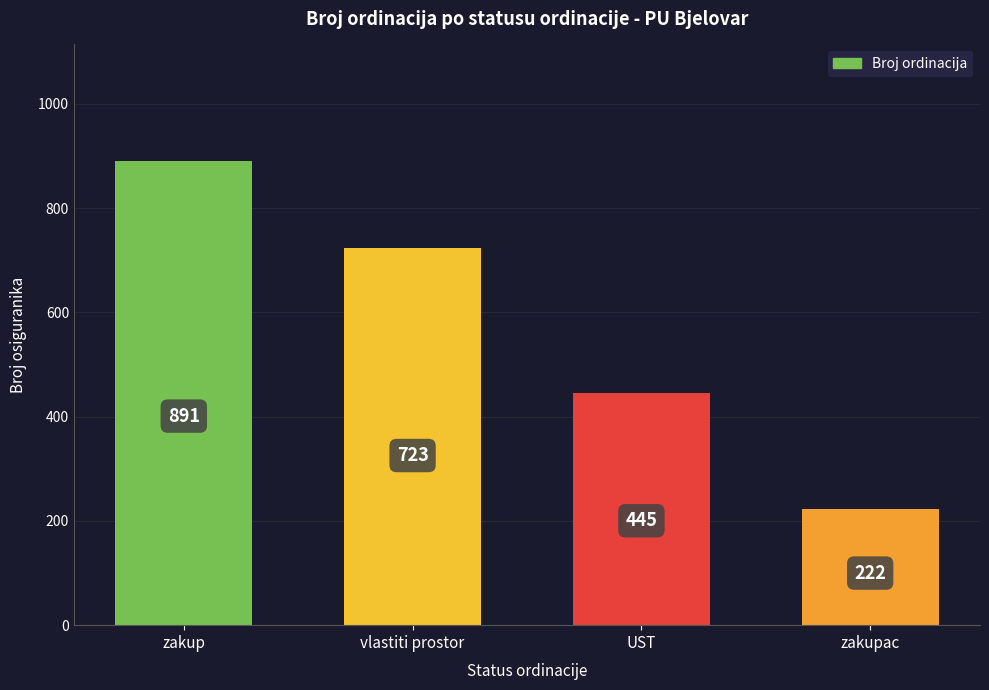

Rank the categories by value from highest to lowest.

zakup, vlastiti prostor, UST, zakupac